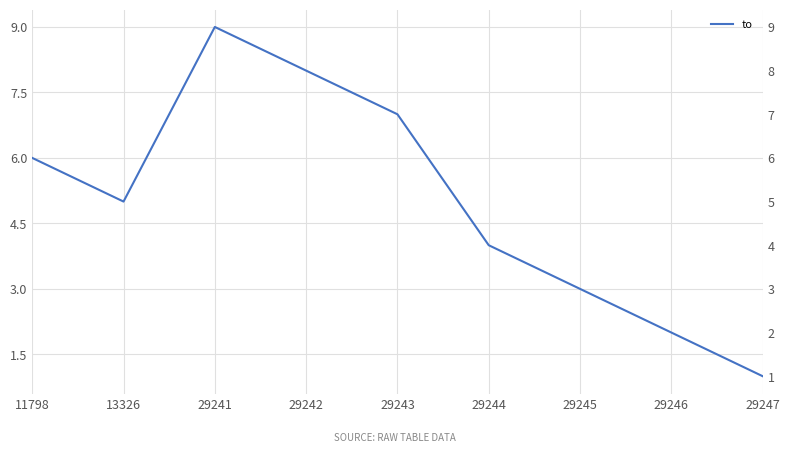

Reading right to left, extract all data points from this chart.

1	2	3	4	7	8	9	5	6